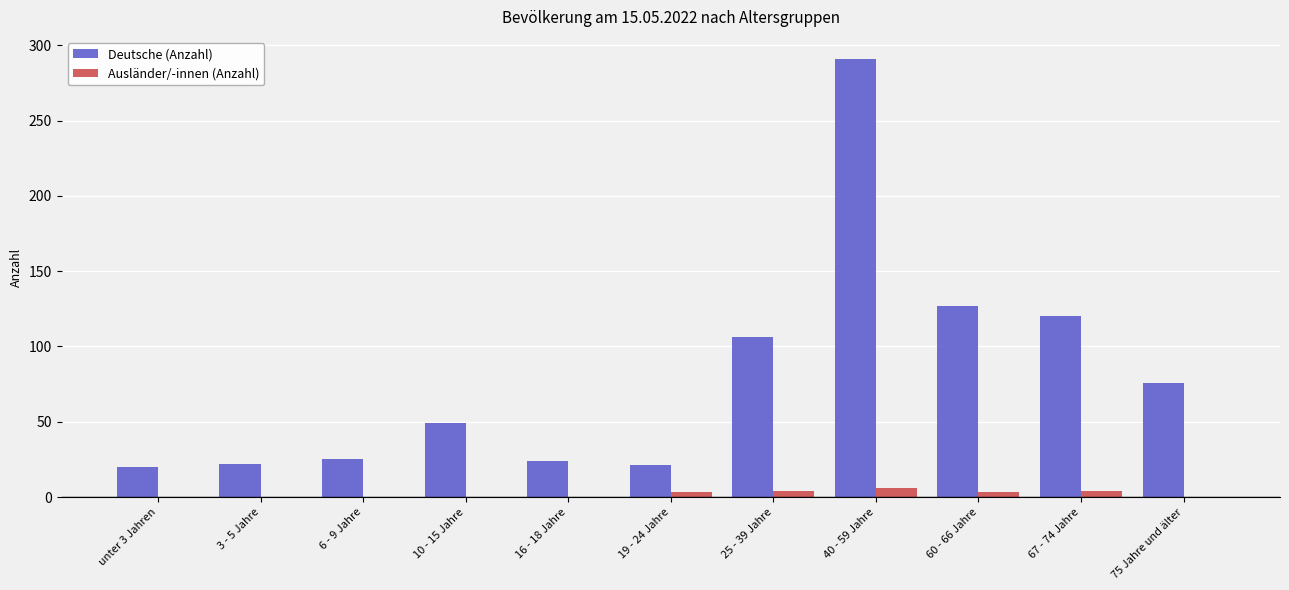

What is the average value of the Deutsche (Anzahl) series?

80